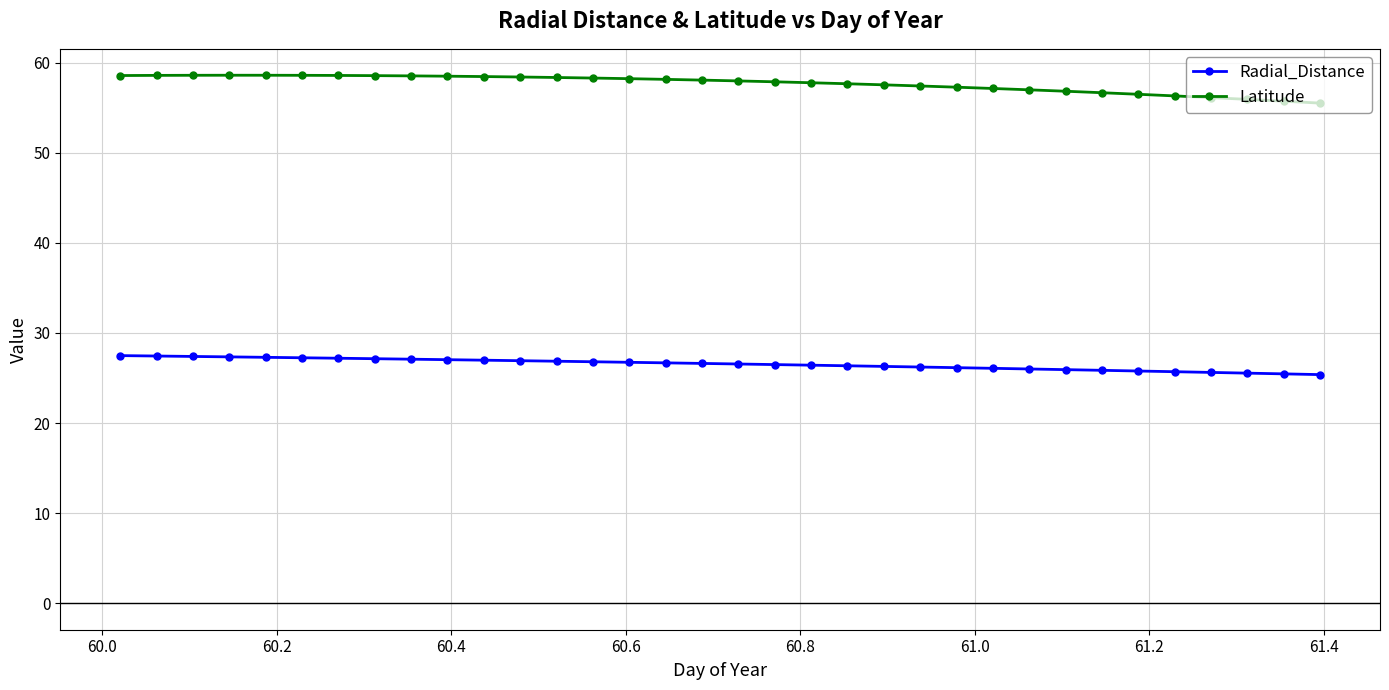

Rank the series by their average value, from lowest to highest.

Radial_Distance, Latitude